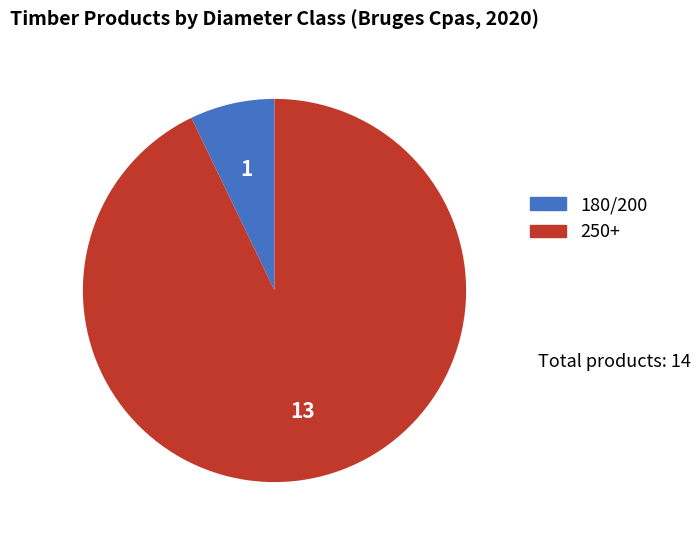

True or false: 180/200 accounts for 20% of the total.

False